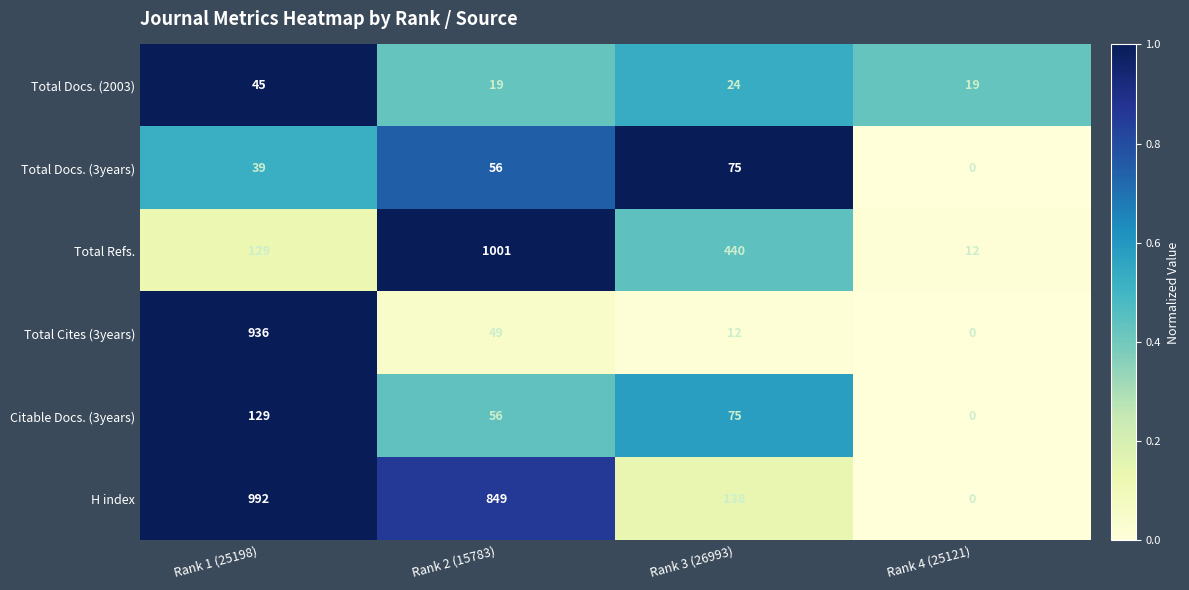

Is it true that Total Cites (3years) equals 21 at Rank 3 (26993)?

False